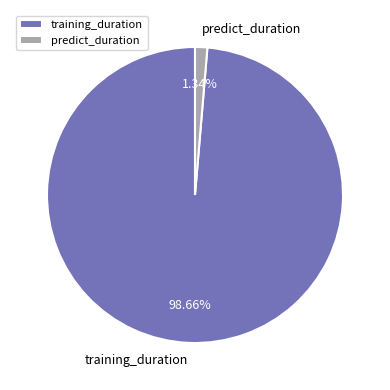

To the nearest percent, what is the difference between the predict_duration and training_duration slice percentages?

97%